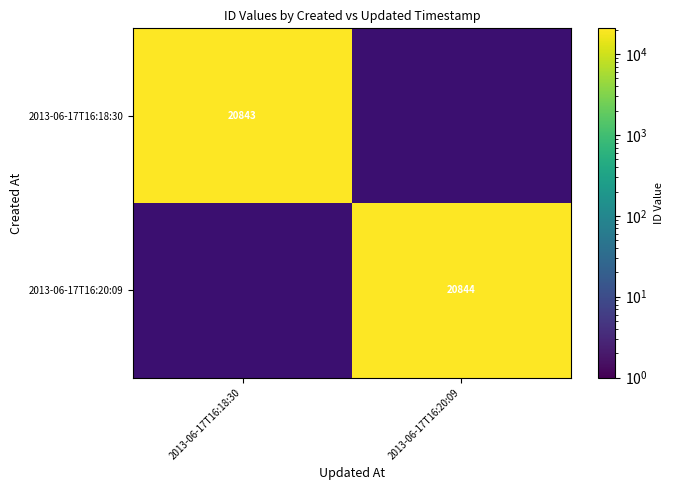

What is the minimum value shown in the chart?

20843.0